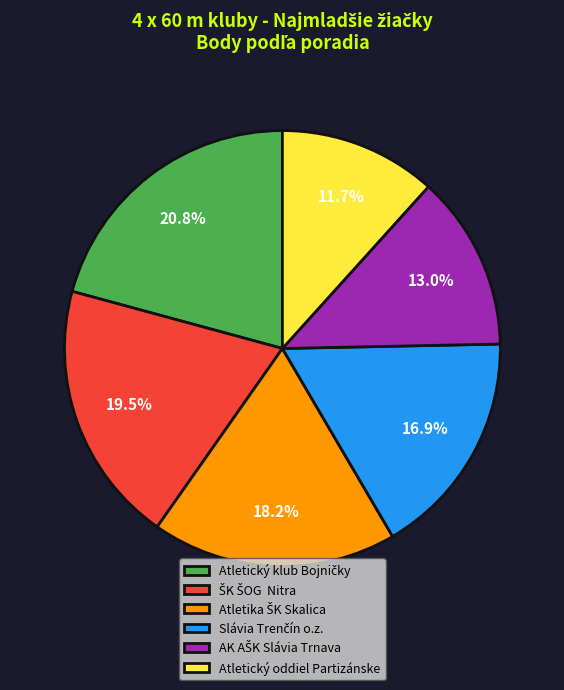

What is the smallest slice in the pie chart?

Atletický oddiel Partizánske